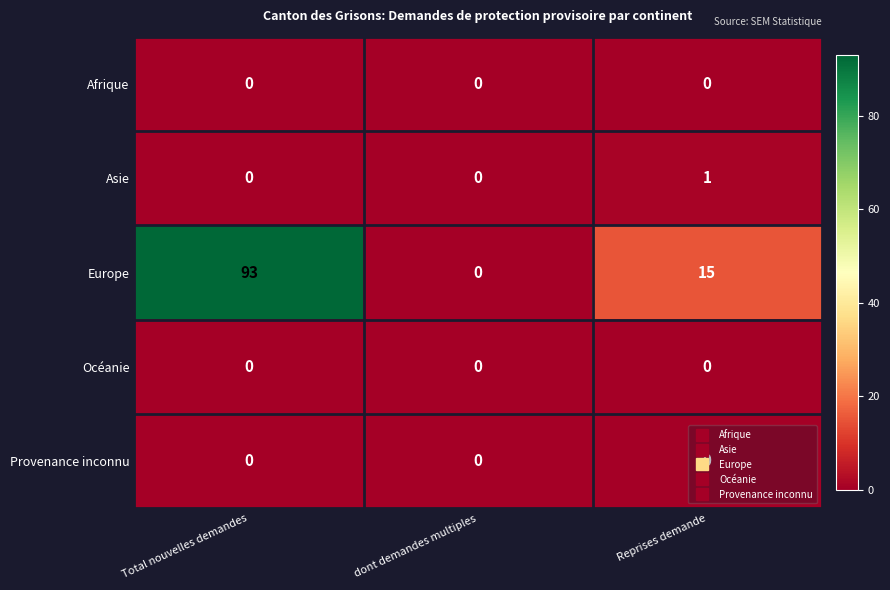

Is it true that Asie equals 2 at Reprises demande?

False